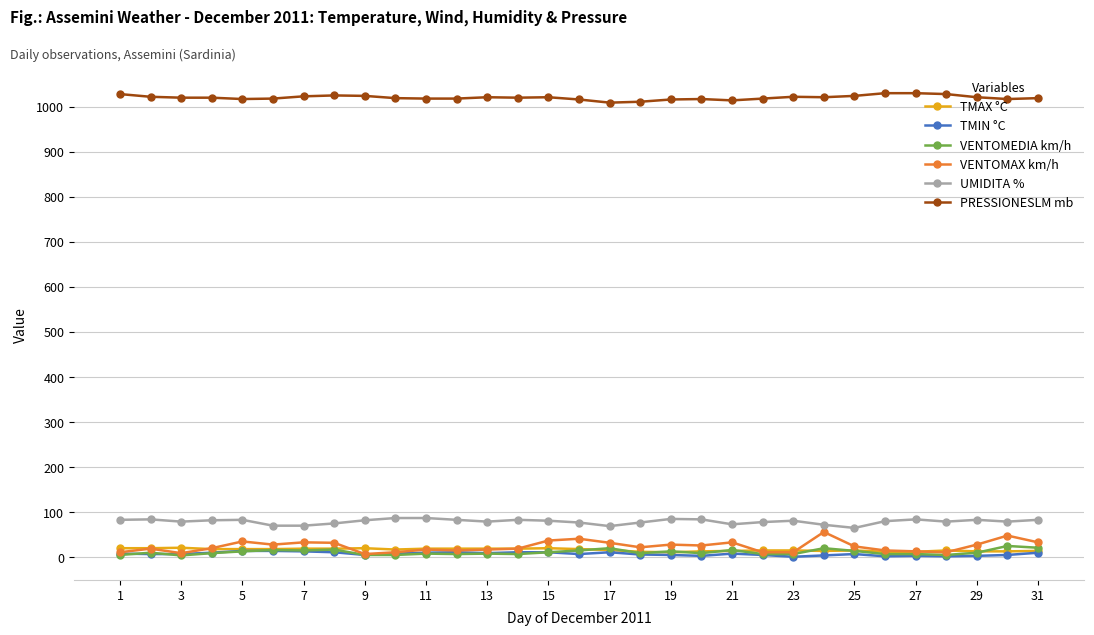

Which series has the largest total across all categories?

PRESSIONESLM mb